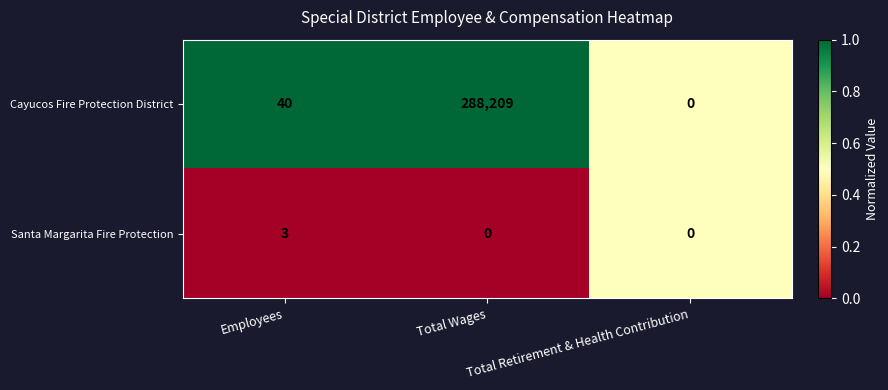

At which category is the sum across all series the highest?

Total Wages